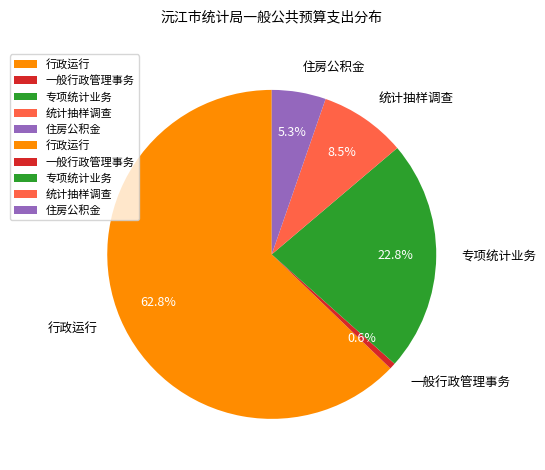

Rank the categories by value from highest to lowest.

行政运行, 专项统计业务, 统计抽样调查, 住房公积金, 一般行政管理事务